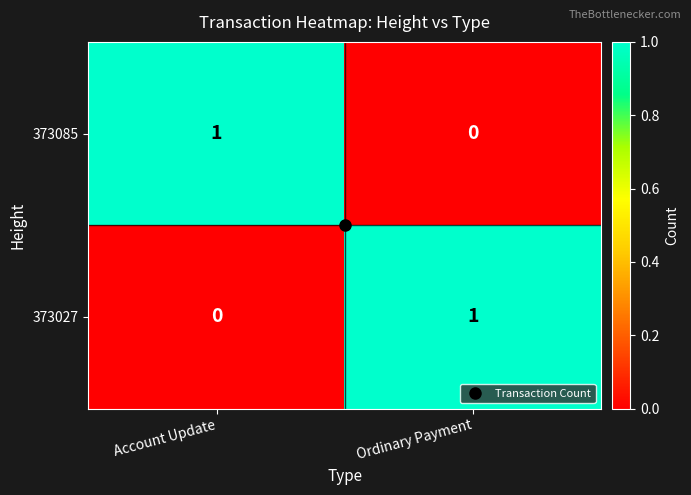

Which category has the lowest value in the 373027 series?

Account Update